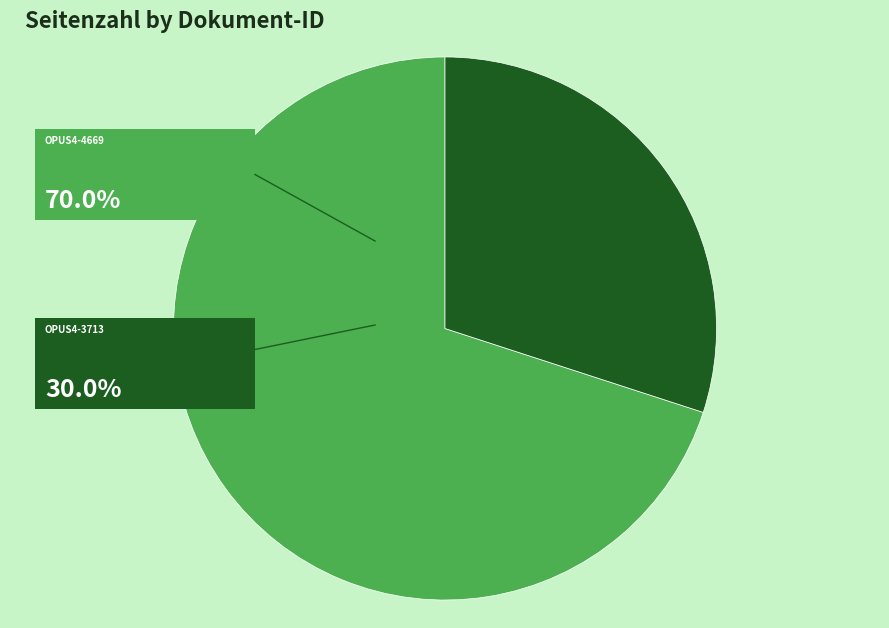

Does any single category account for the majority?

Yes